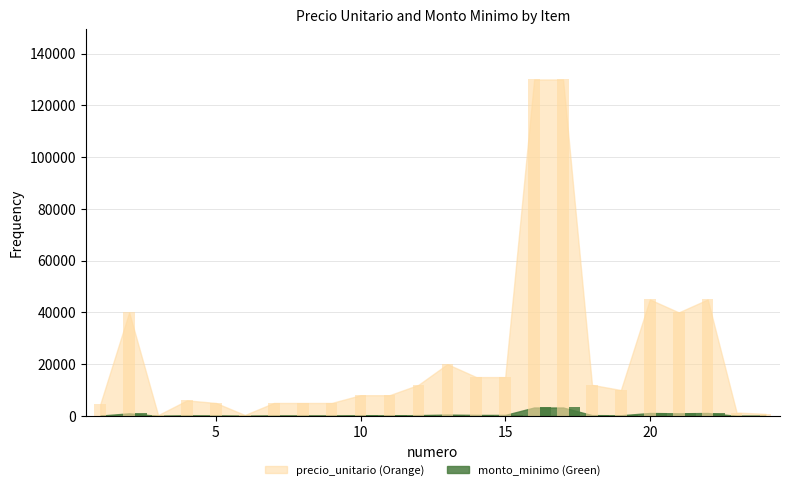

Rank the series by their maximum value, from highest to lowest.

precio_unitario, monto_minimo